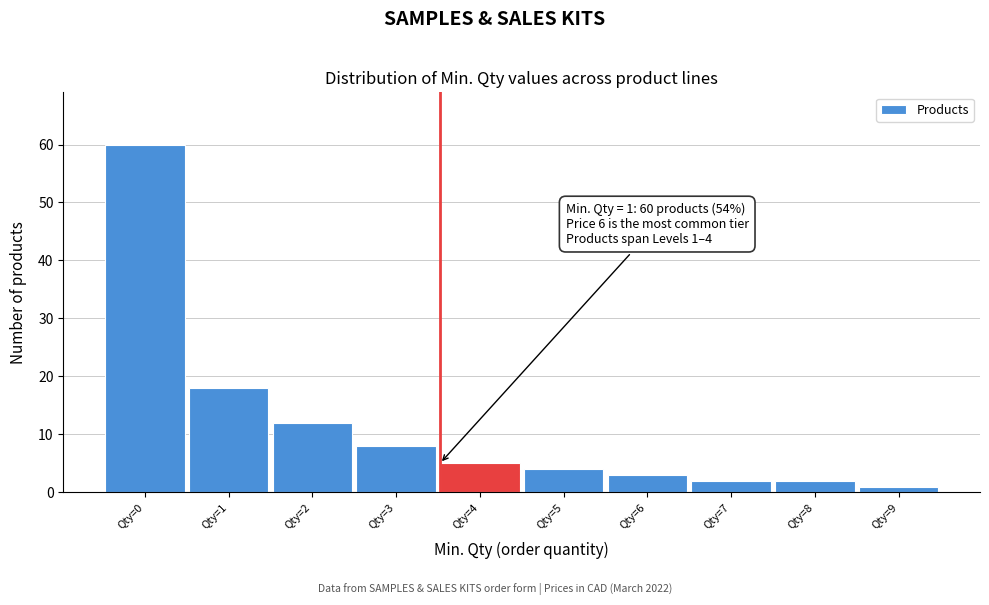

Reading left to right, list all the values displayed in this chart.

60	18	12	8	5	4	3	2	2	1